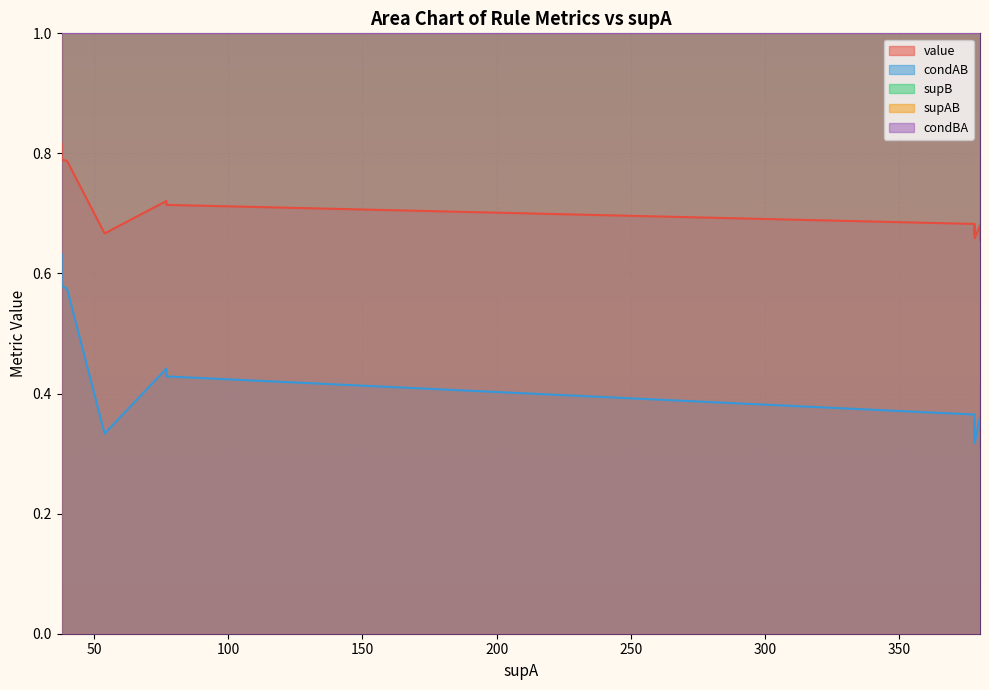

Between 0 and 5, which series saw the biggest shift?

supAB